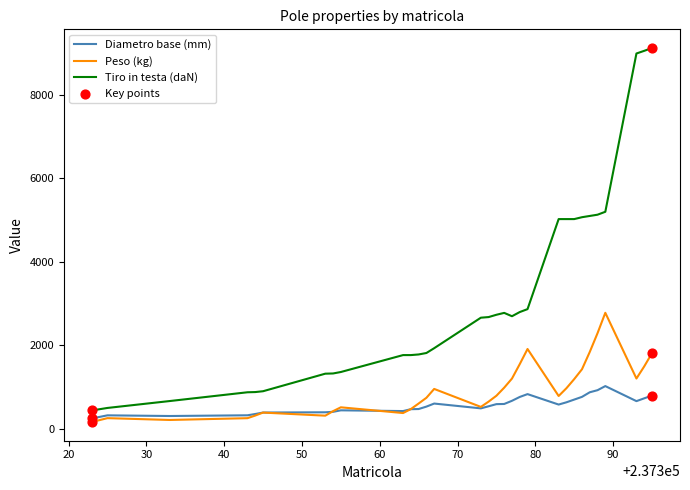

Which series has the largest total across all categories?

Tiro in testa (daN)